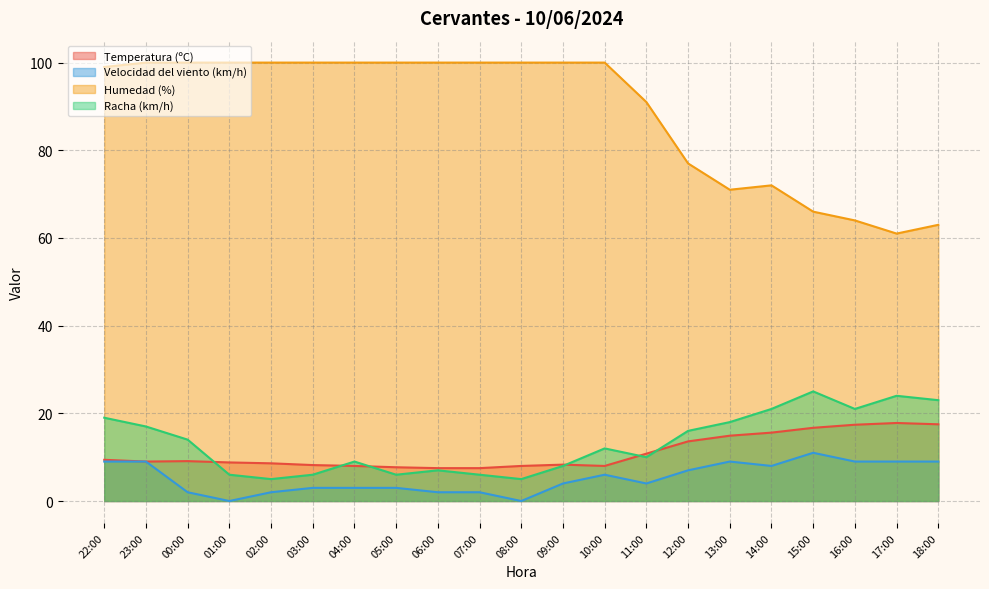

What is the label of the 20th point from the left?

17:00